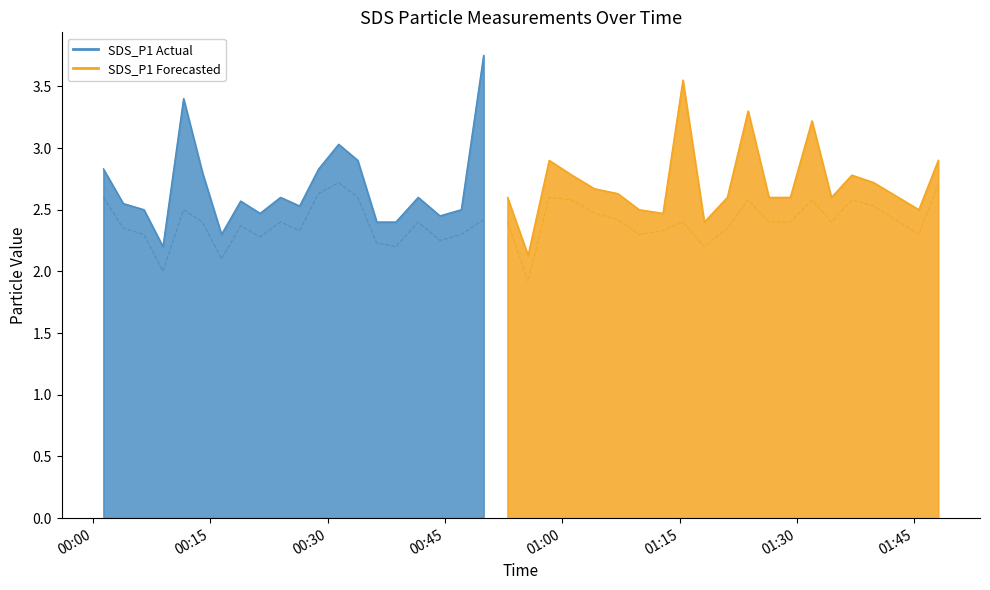

True or false: SDS_P1 has a value of 1.6 at 15.

False